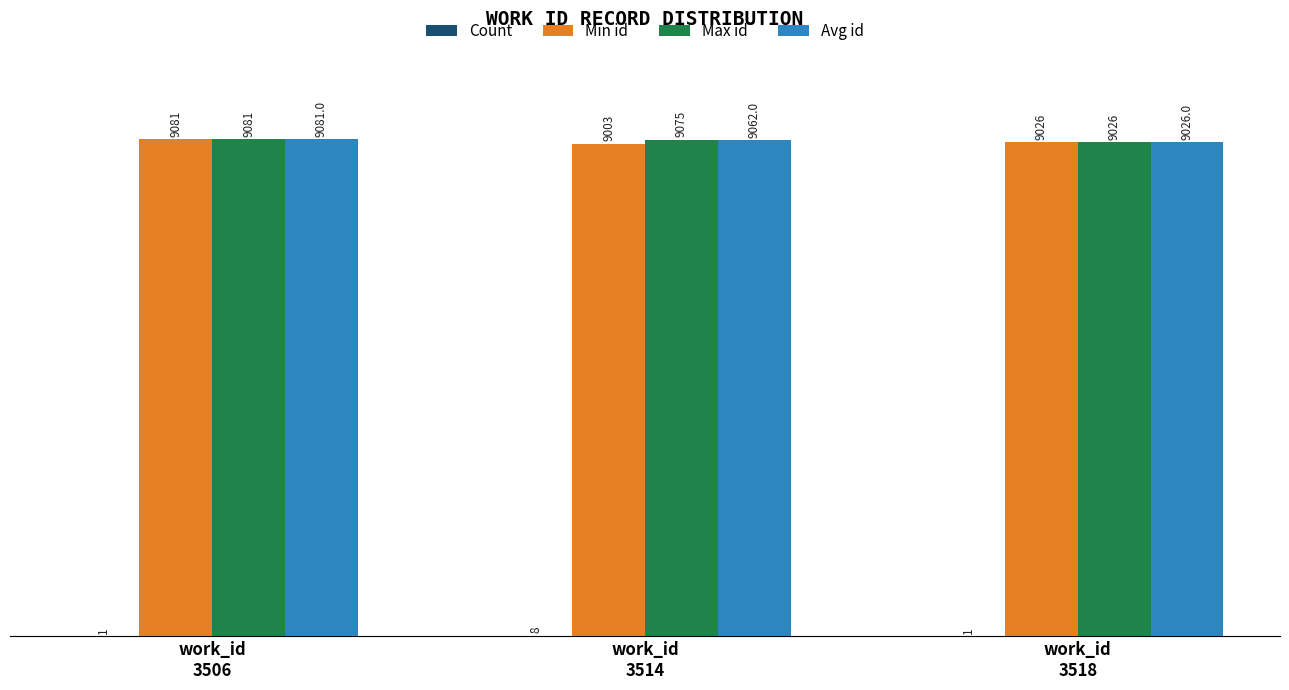

What is the maximum value for Min id?

9081